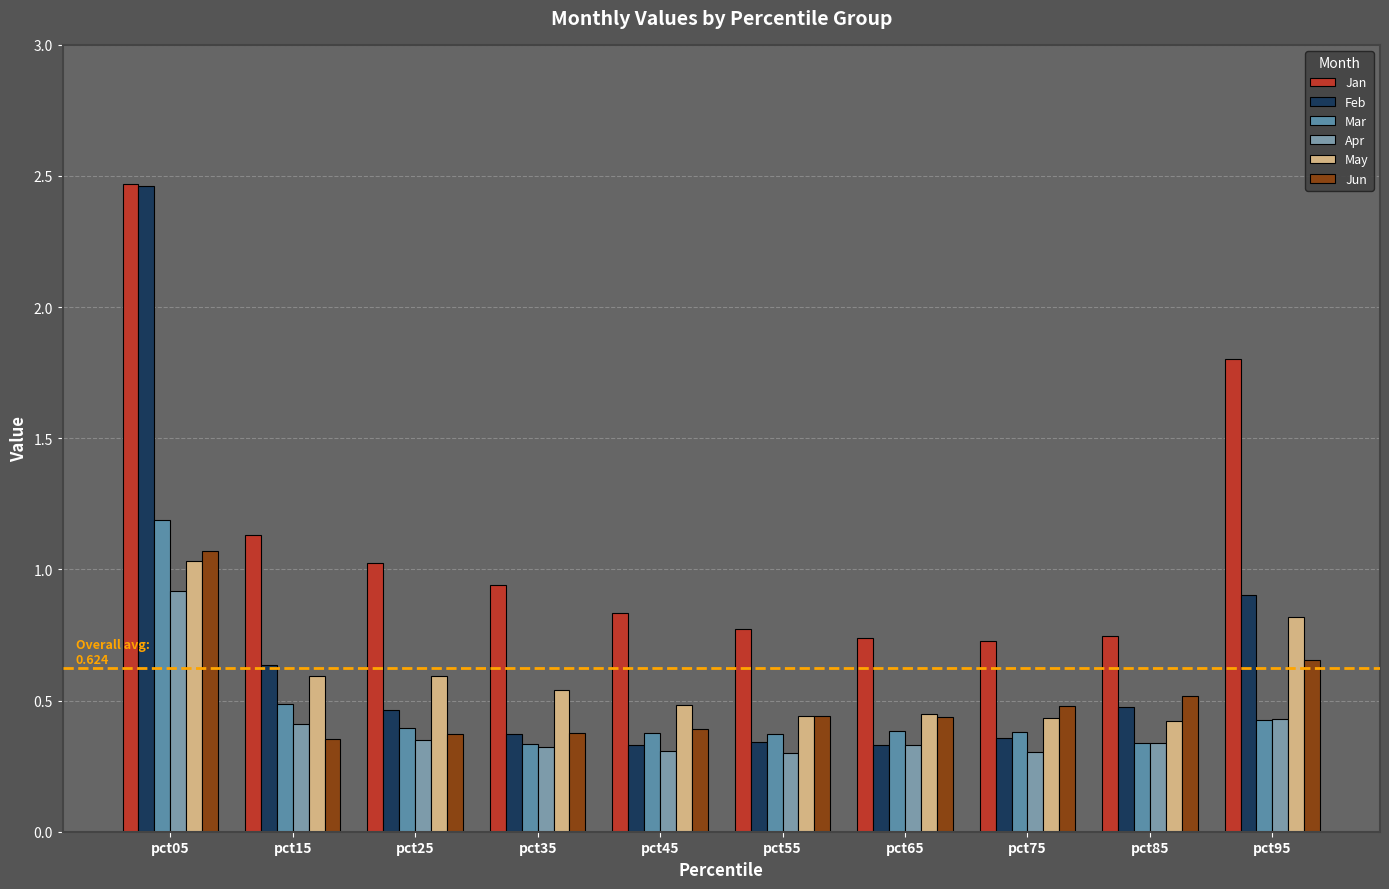

What is the total value across all series at pct95?

5.0